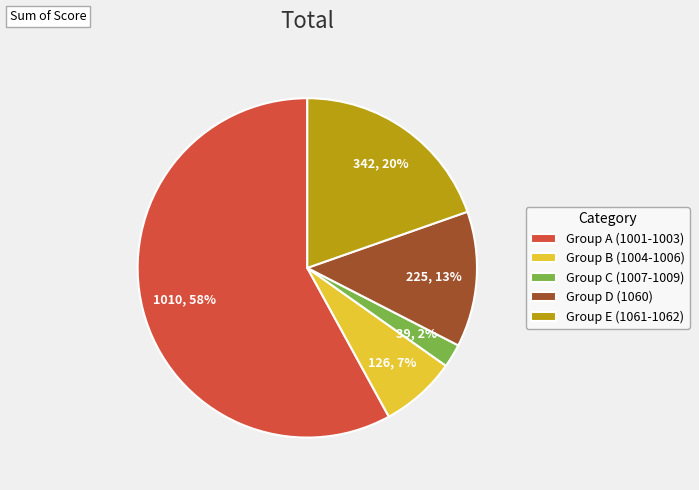

How many slices are in this pie chart?

5